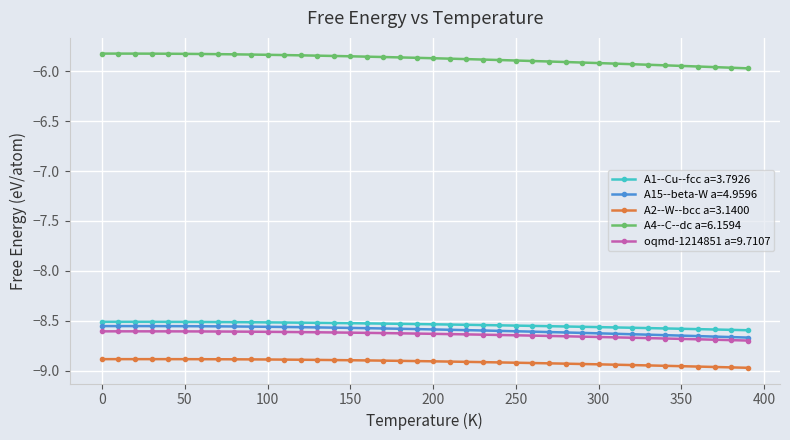

True or false: A1--Cu--fcc a=3.7926 and A2--W--bcc a=3.1400 intersect in this chart.

False